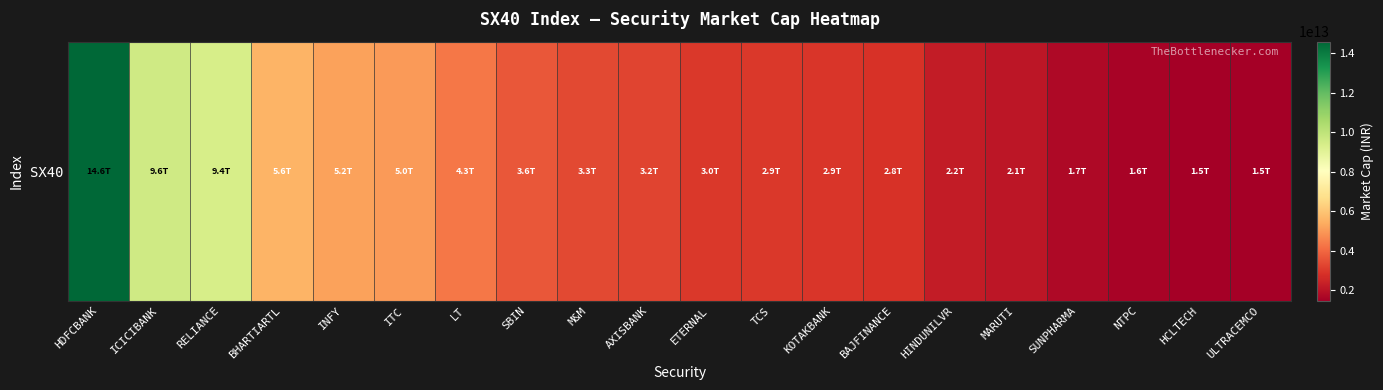

What is the ratio of the value at HDFCBANK to the value at BAJFINANCE?

5.2